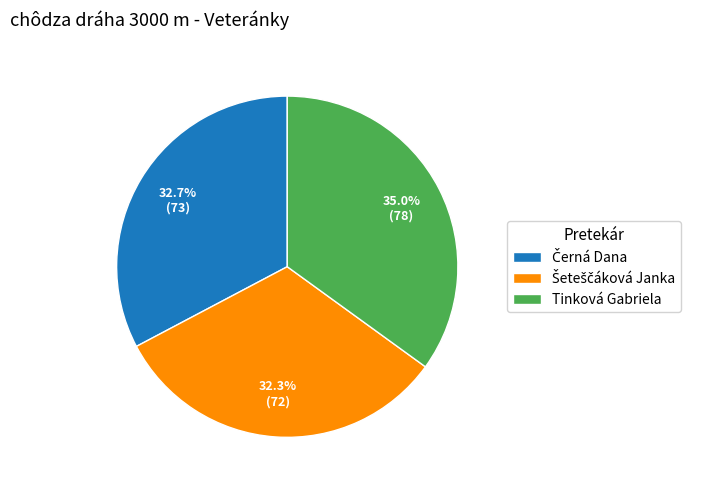

Is there any slice that represents more than half of the pie?

No